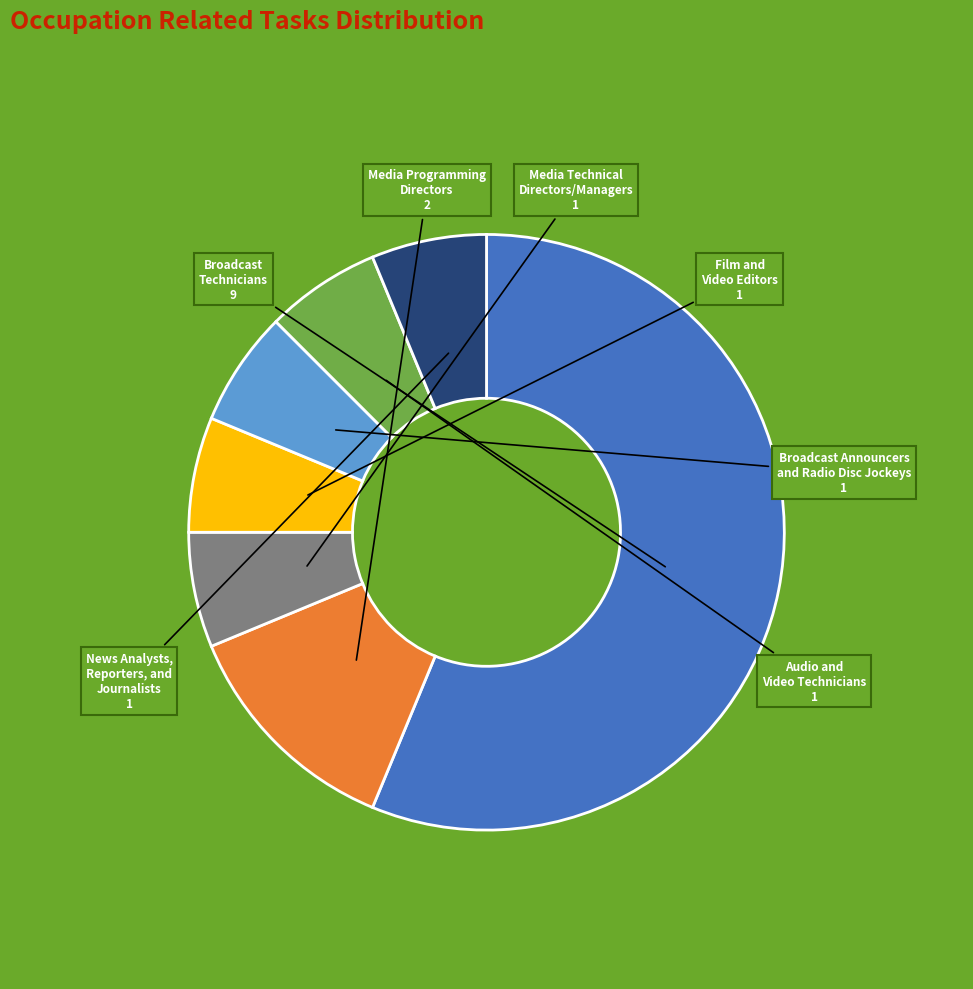

How many segments does this pie chart have?

7